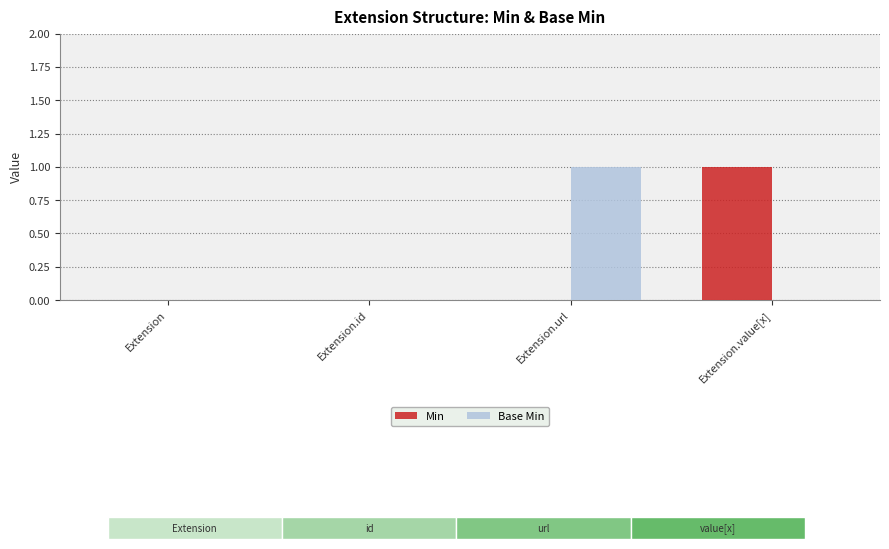

The Base Min series shows 0 at Extension.url. True or false?

False